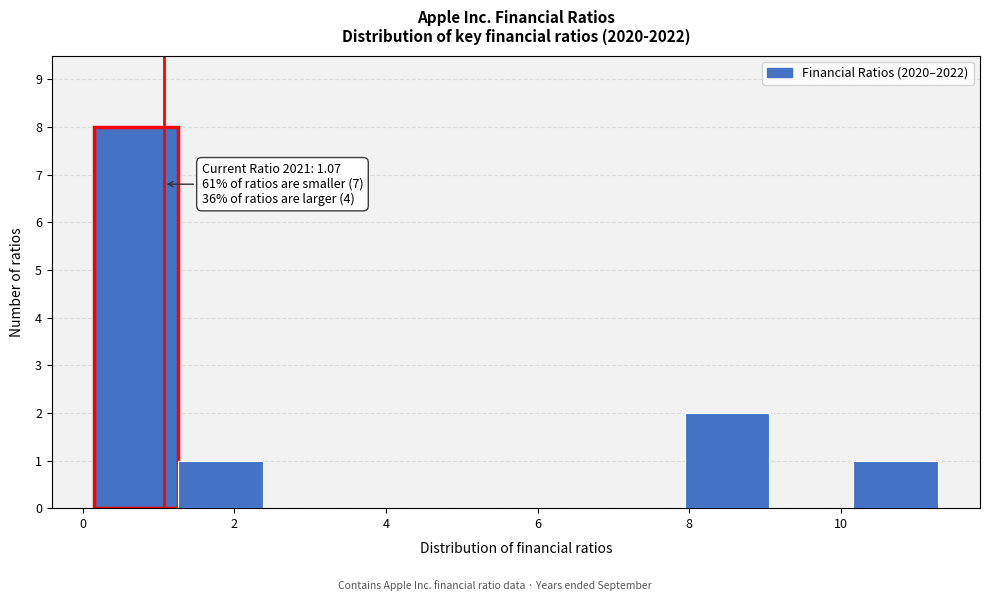

Over which range of the x-axis is the bar tallest?

0.2 to 1.2